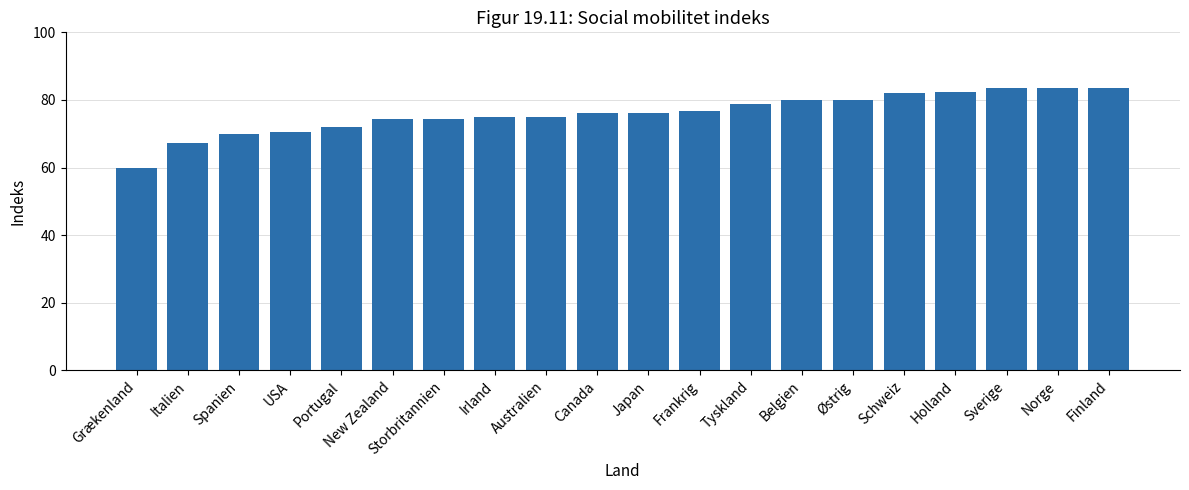

Read the value at USA.

70.4